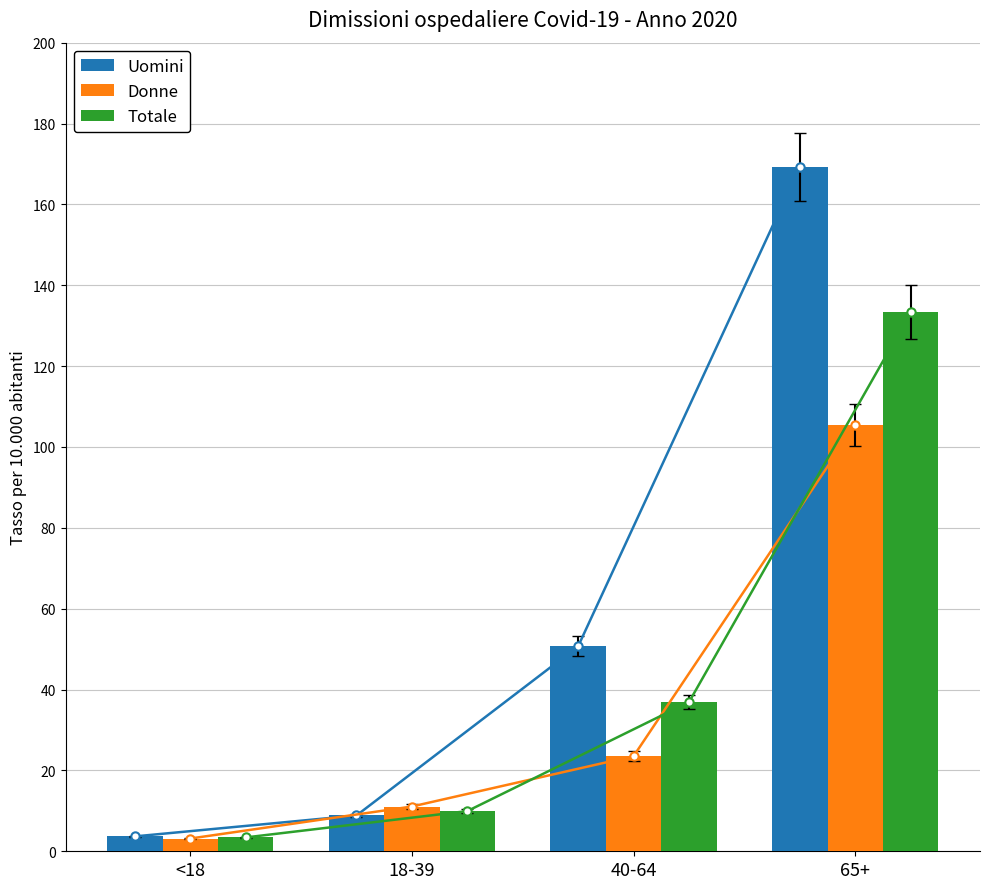

Count the number of categories in the chart.

4